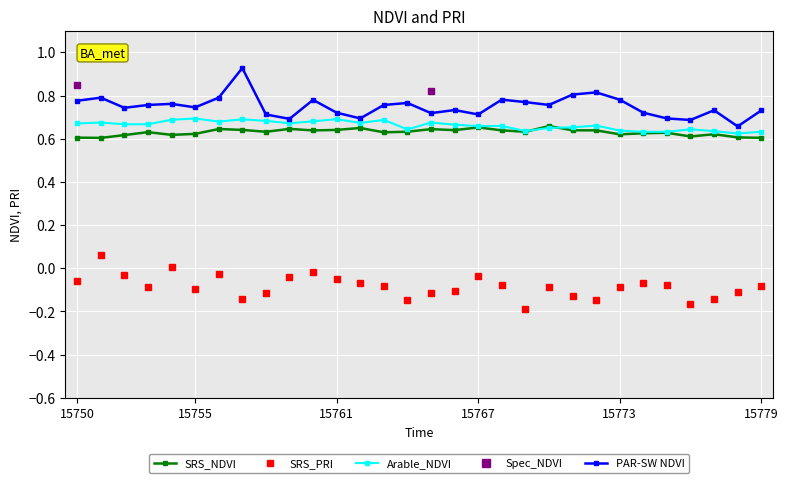

At how many categories does at least one series exceed 0?

30